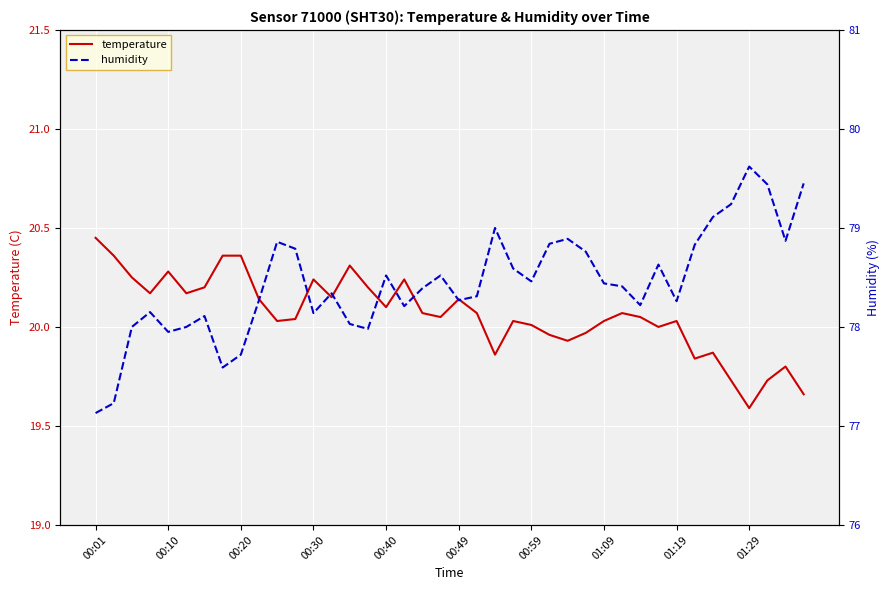

Which category has the highest value in the temperature series?

00:01